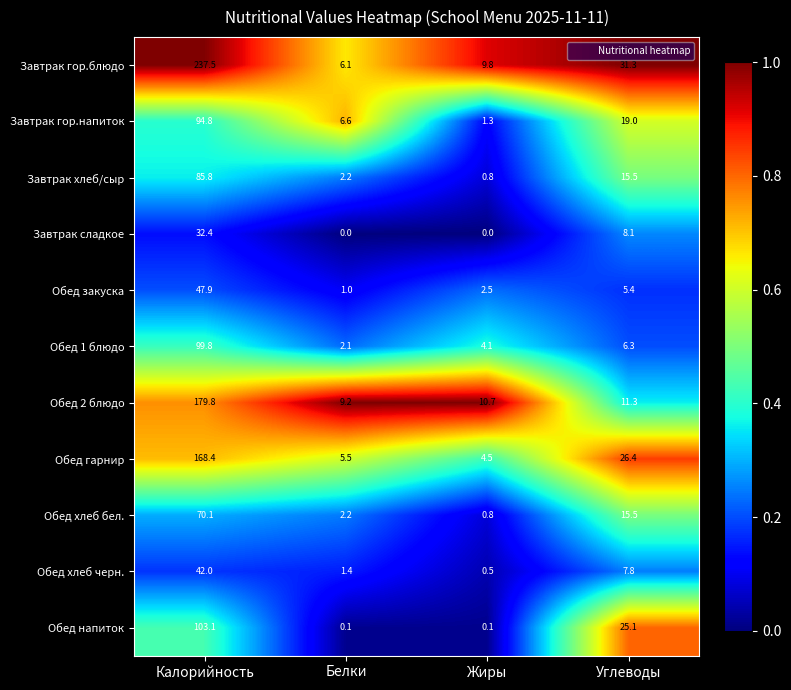

What is the average value of the Обед 2 блюдо series?

52.8